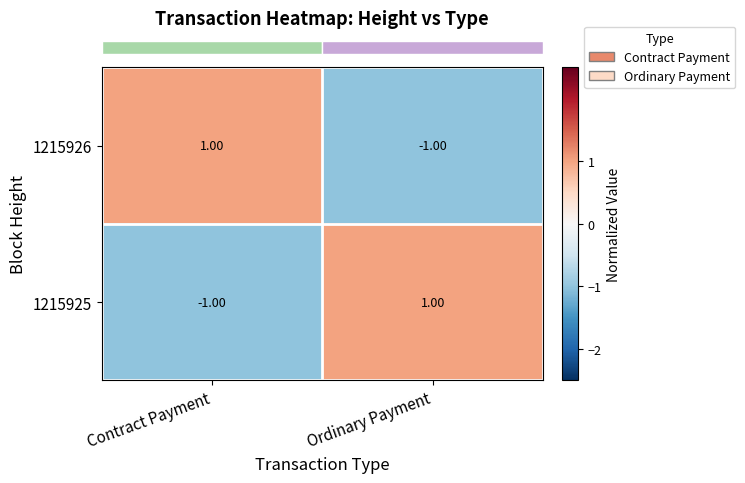

Where is 1215925 nearest to the value 0?

Contract Payment